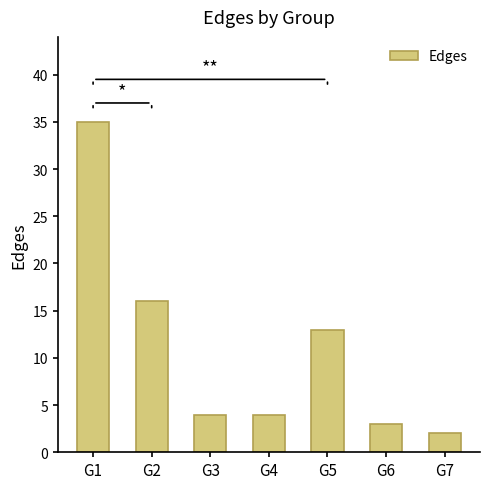

At which label does the data first exceed 4?

G1